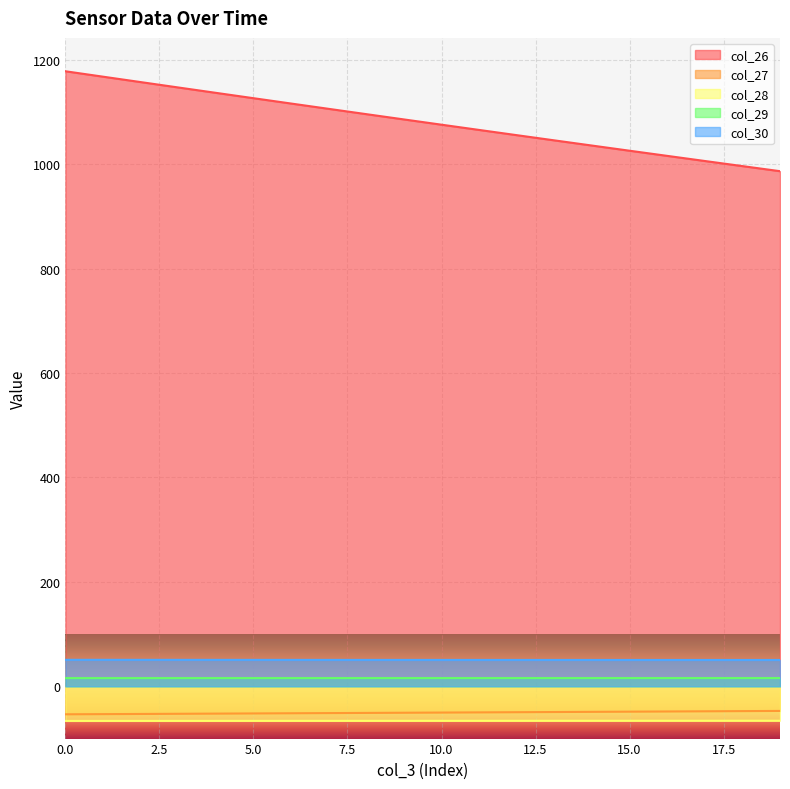

Where is col_28 nearest to the value -65?

19